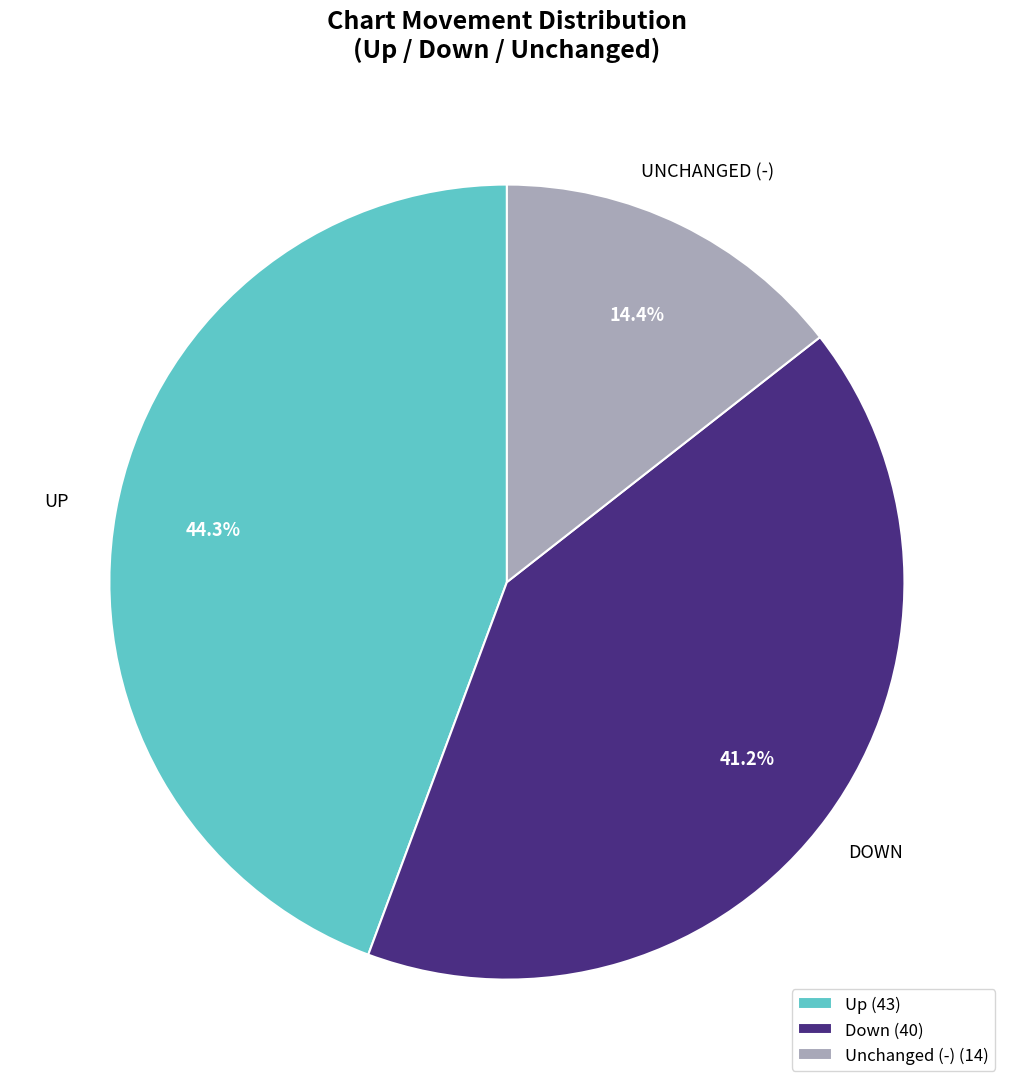

Is there a majority slice in this chart?

No